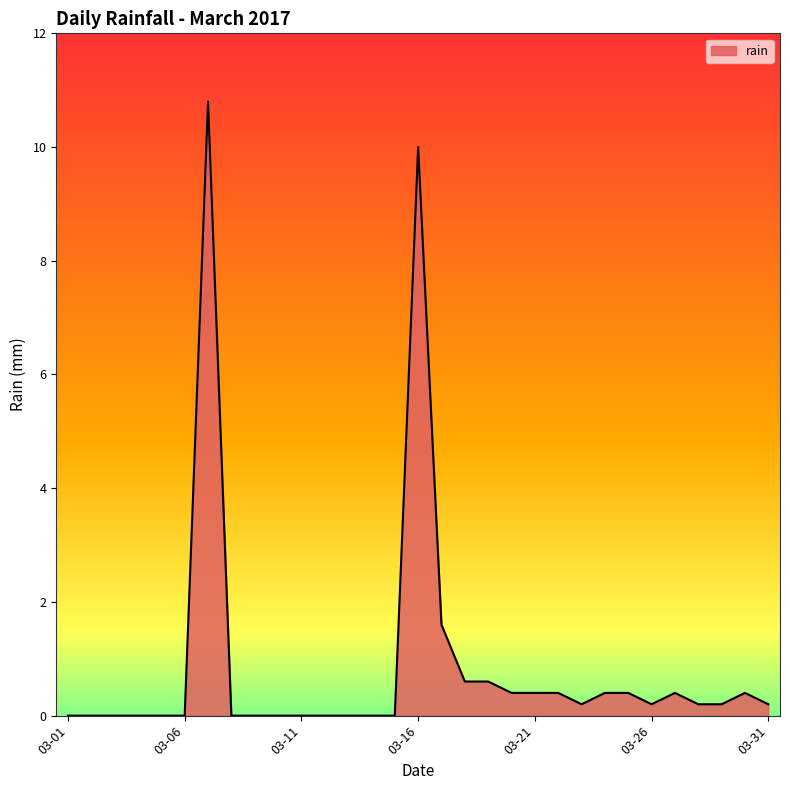

What is the difference between the maximum and minimum values?

10.8